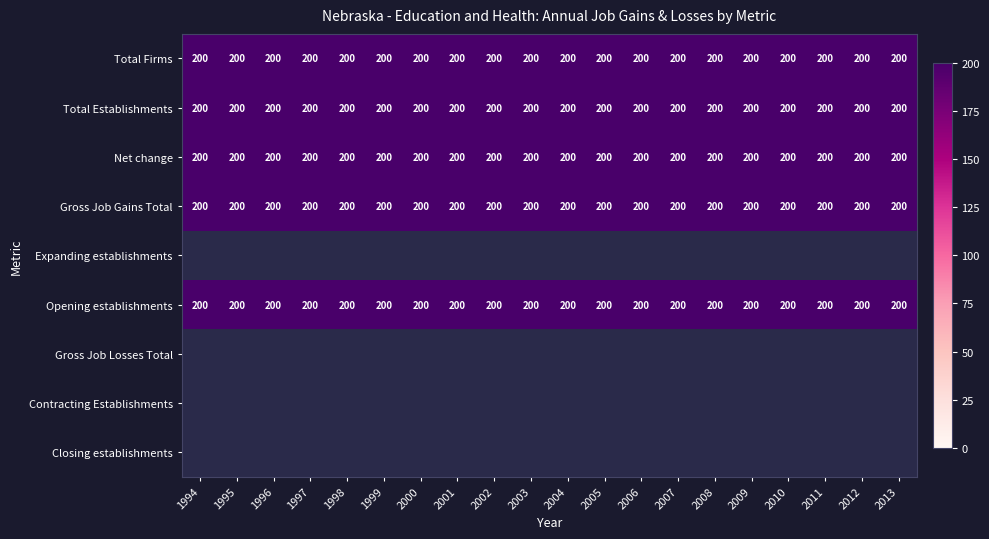

What is the difference between the highest and lowest values at 2011?

200